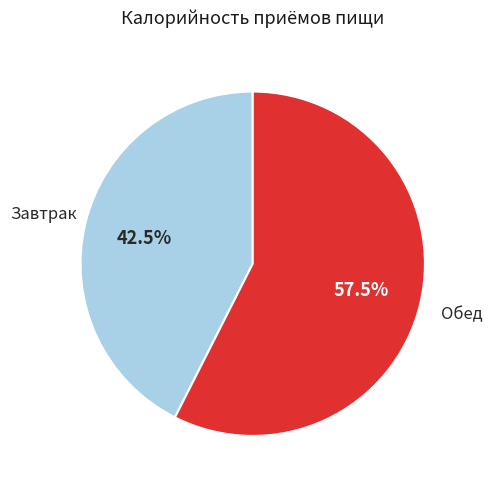

Is there a majority slice in this chart?

Yes